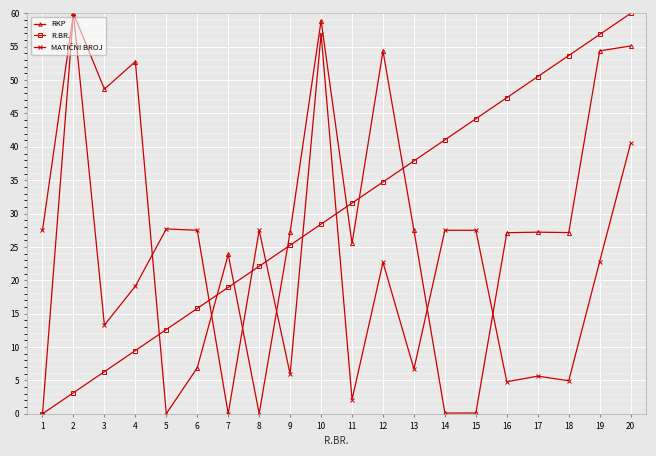

Which series has the largest total across all categories?

R.BR.